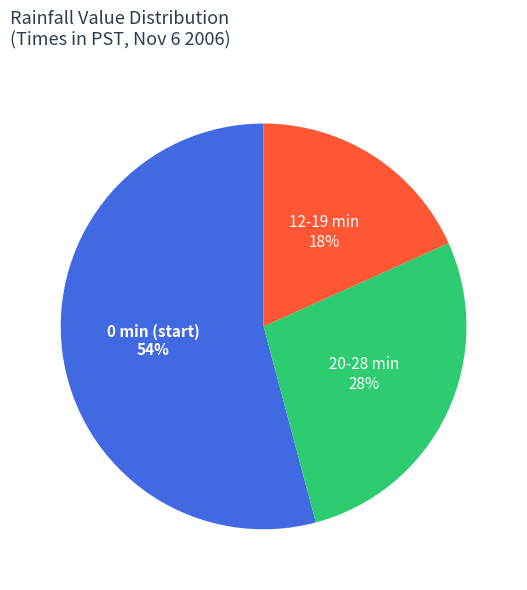

To the nearest percent, what is the difference between the largest and smallest slice percentages?

36%